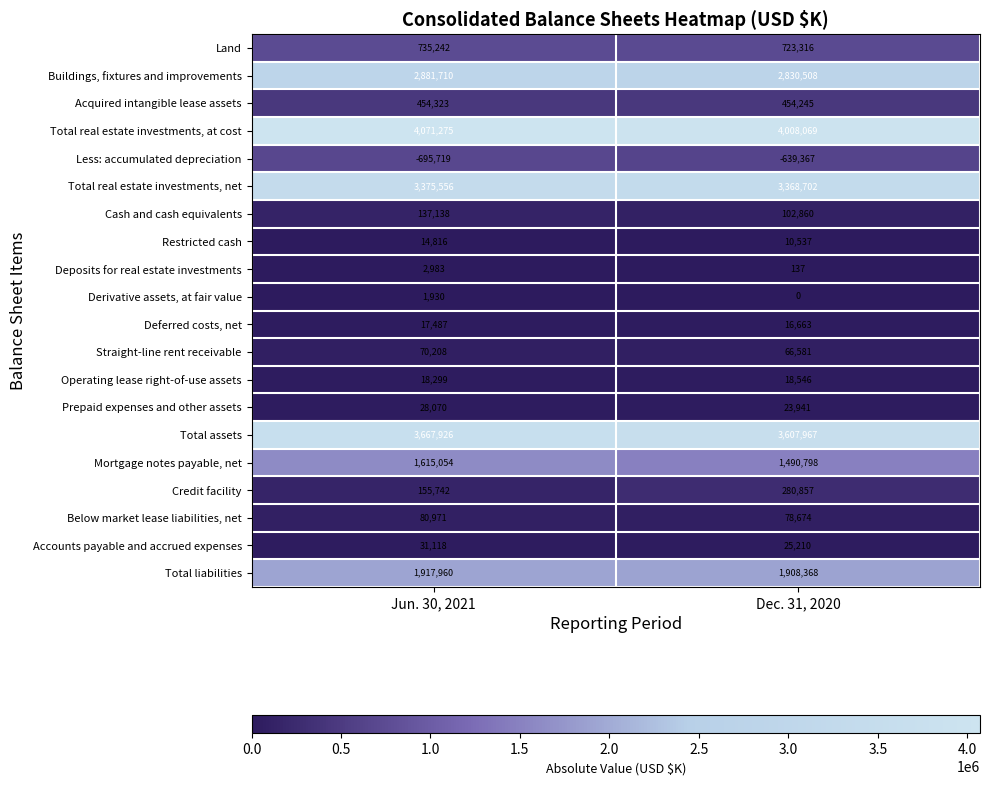

What value does the Operating lease right-of-use assets series have at Dec. 31, 2020, to the nearest 5?

18545